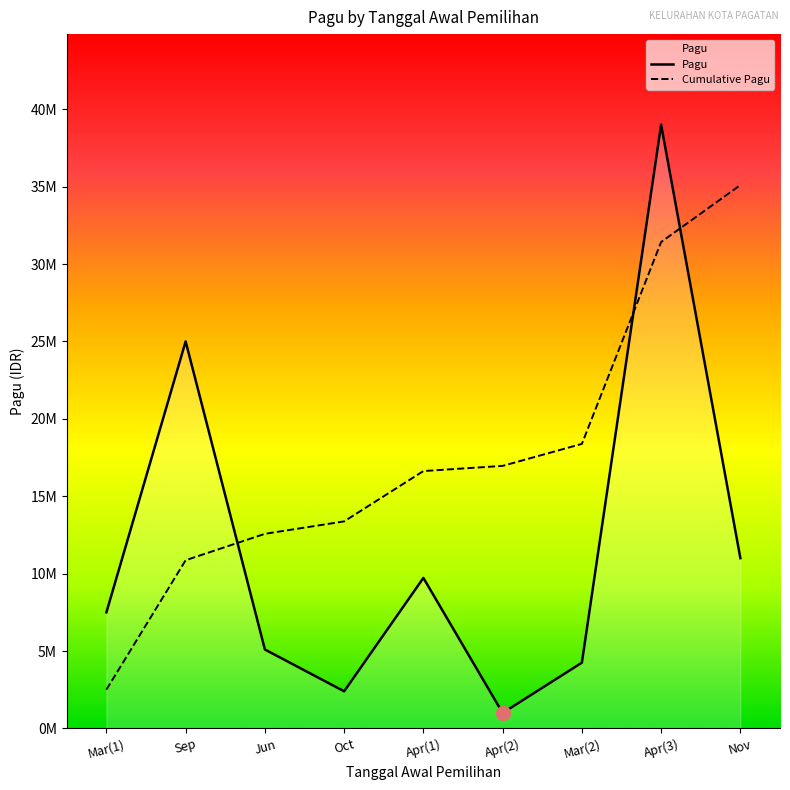

The value at Apr(3) is 53015170. True or false?

False